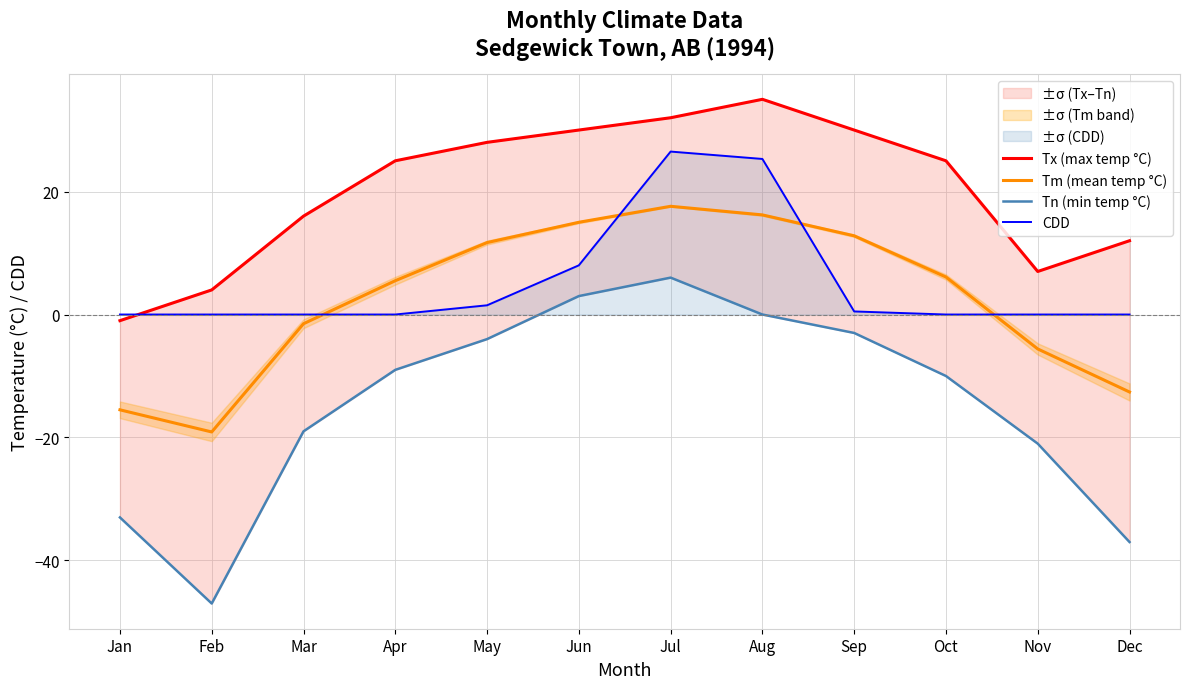

What is the total value across all series at Oct?

21.1